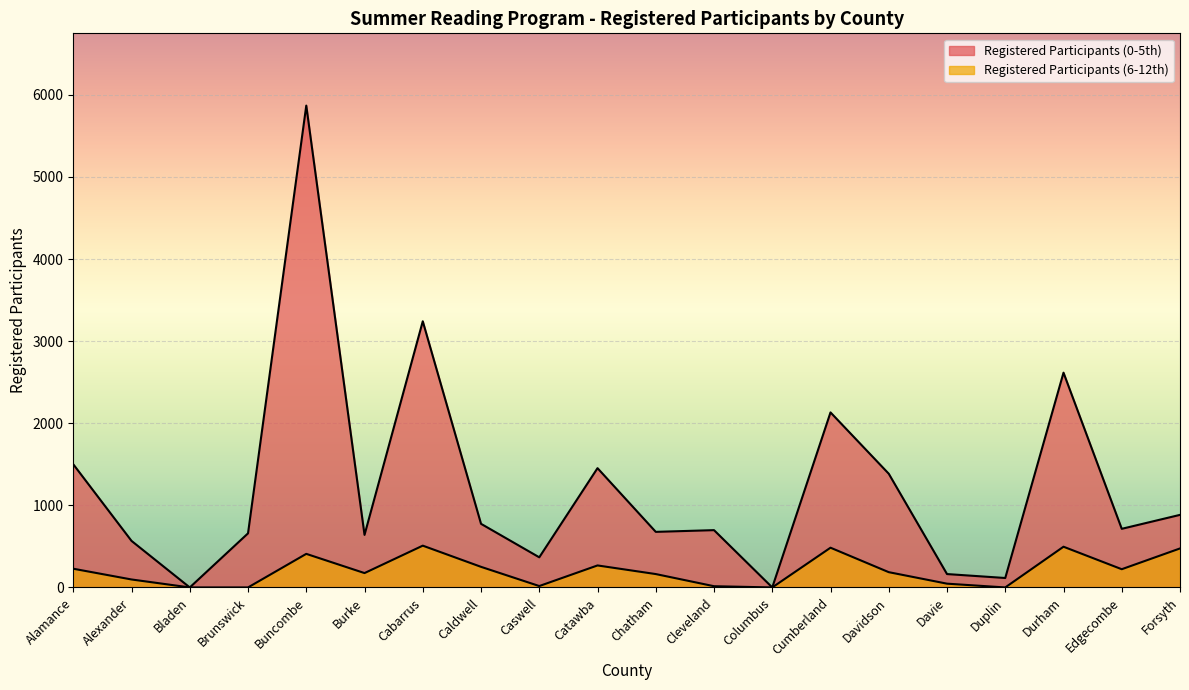

What are all the series names shown in the legend?

Registered Participants (0-5th), Registered Participants (6-12th)